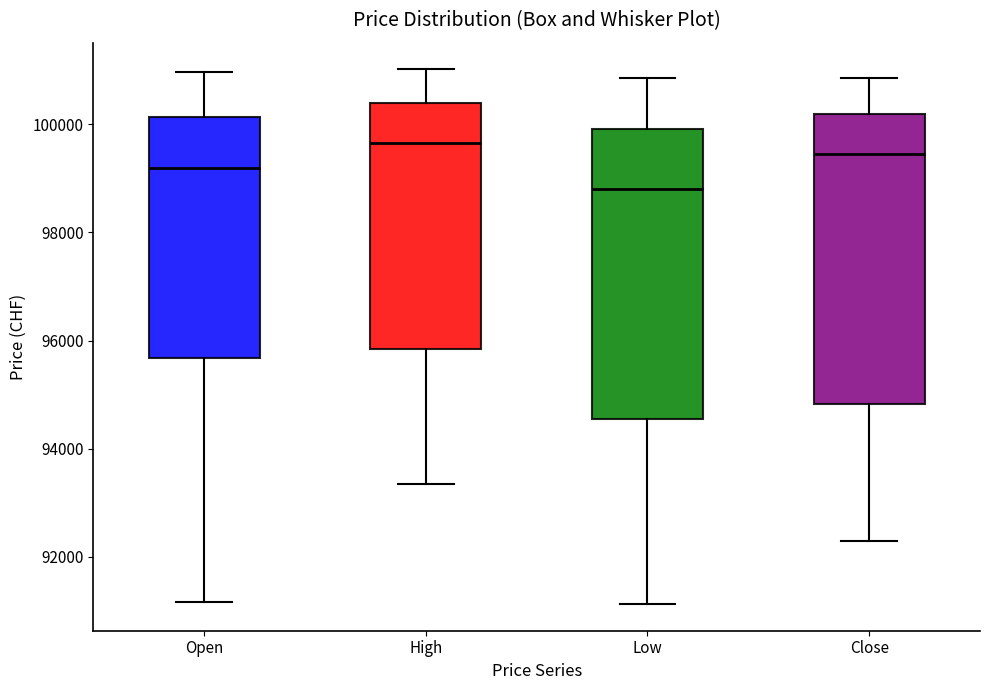

Reading left to right, read every box against the y-axis: the position of its median line, the range the box covers, and the ends of its whiskers. The values are not printed on the chart, so give them approximately, as read against the axis.

Open: median 99200, box 95600 to 100200, whiskers 91200 to 101000
High: median 99600, box 95800 to 100400, whiskers 93400 to 101000
Low: median 98800, box 94600 to 100000, whiskers 91200 to 100800
Close: median 99400, box 94800 to 100200, whiskers 92400 to 100800